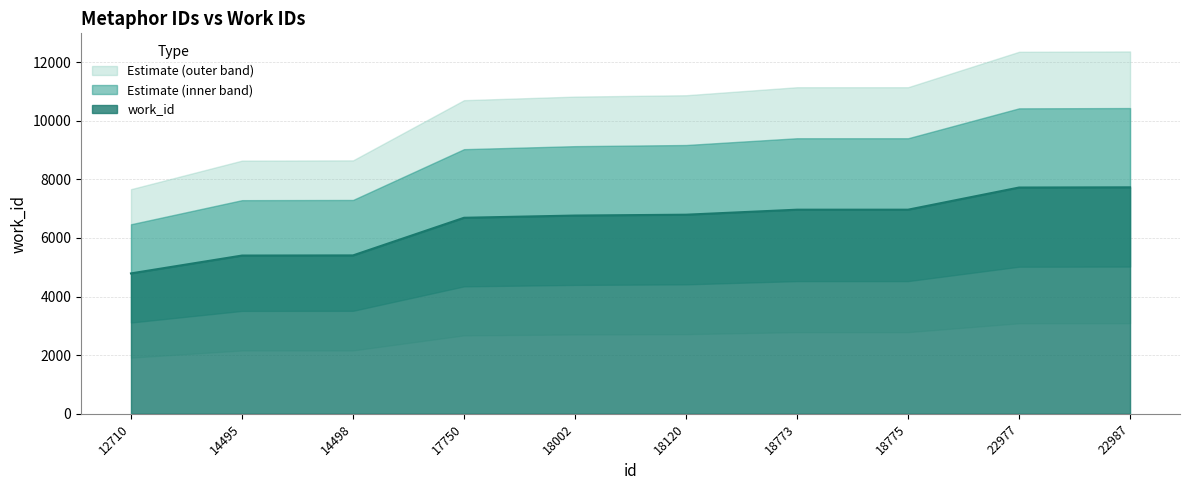

Read the value at 18773, to the nearest 100.

7000